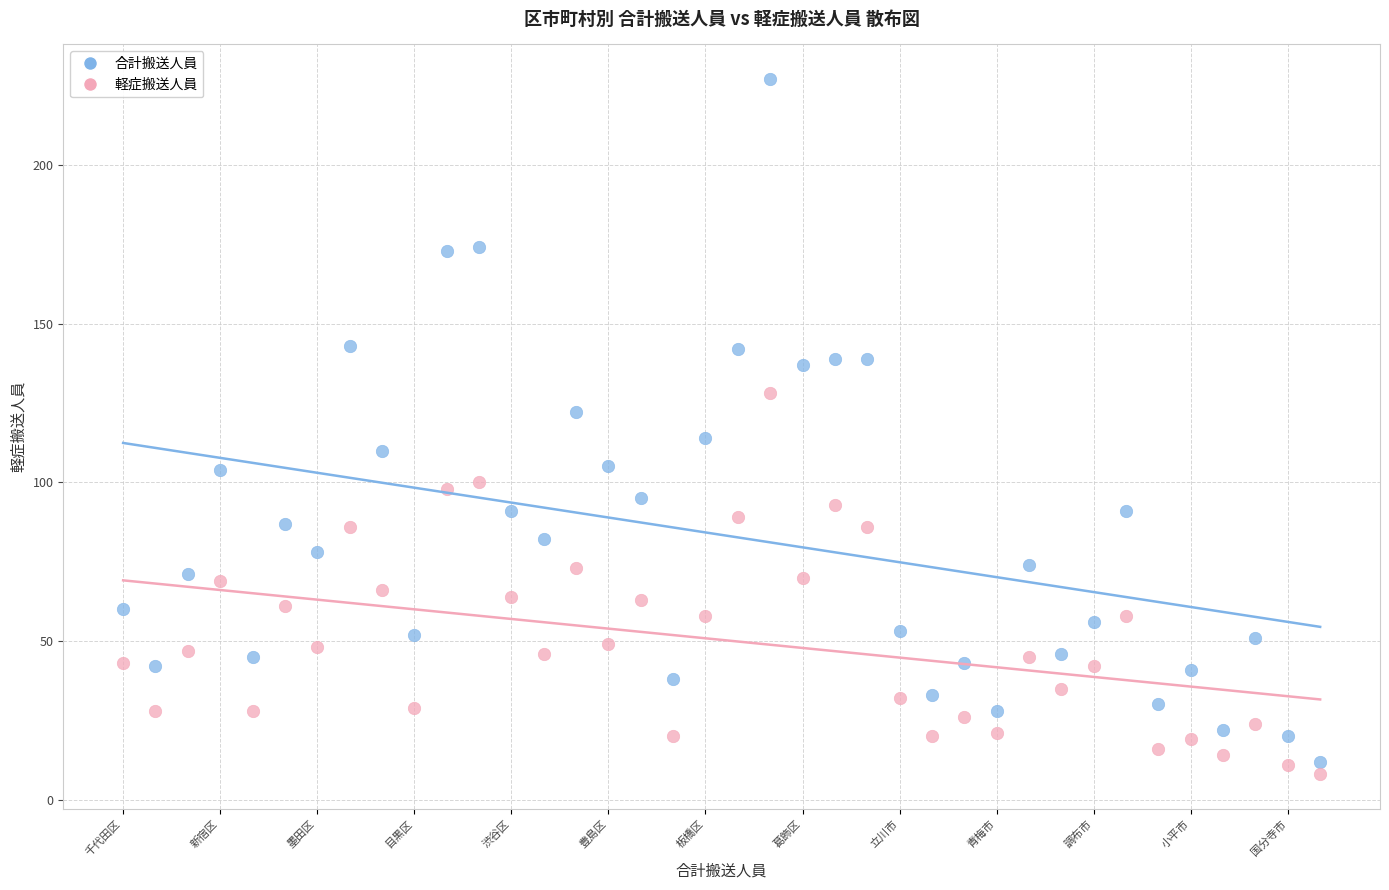

Which series contains the highest Y value?

合計搬送人員